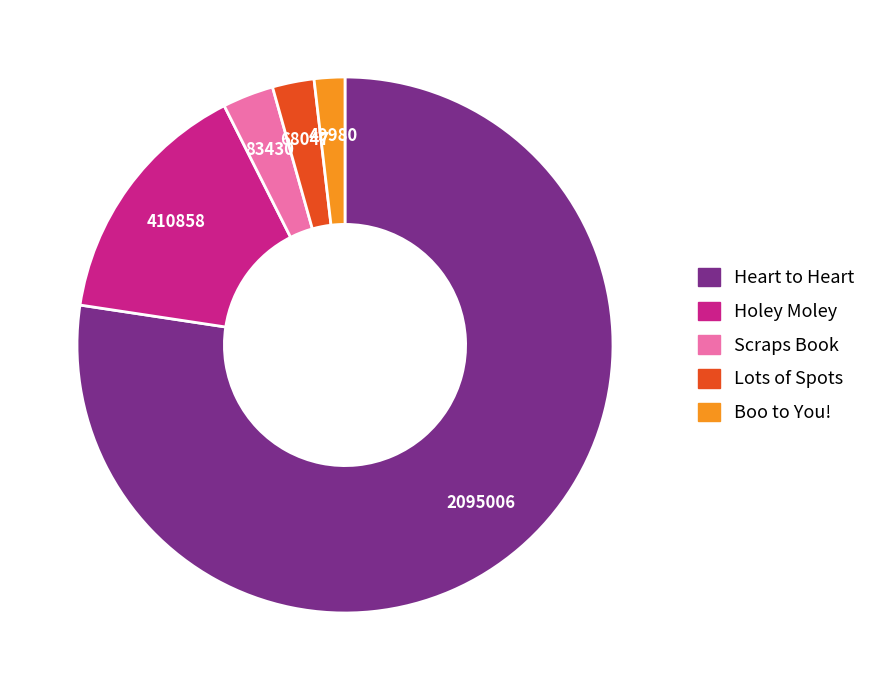

Do Boo to You! and Scraps Book together represent more than half of the pie?

No